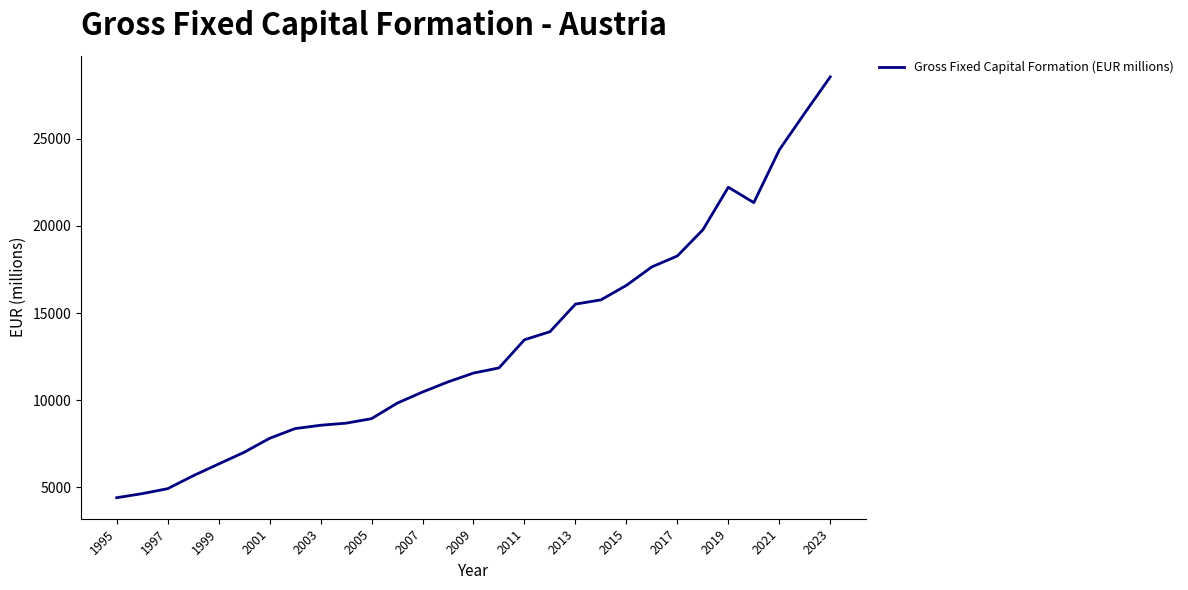

What is the sum of all values?

383945.7